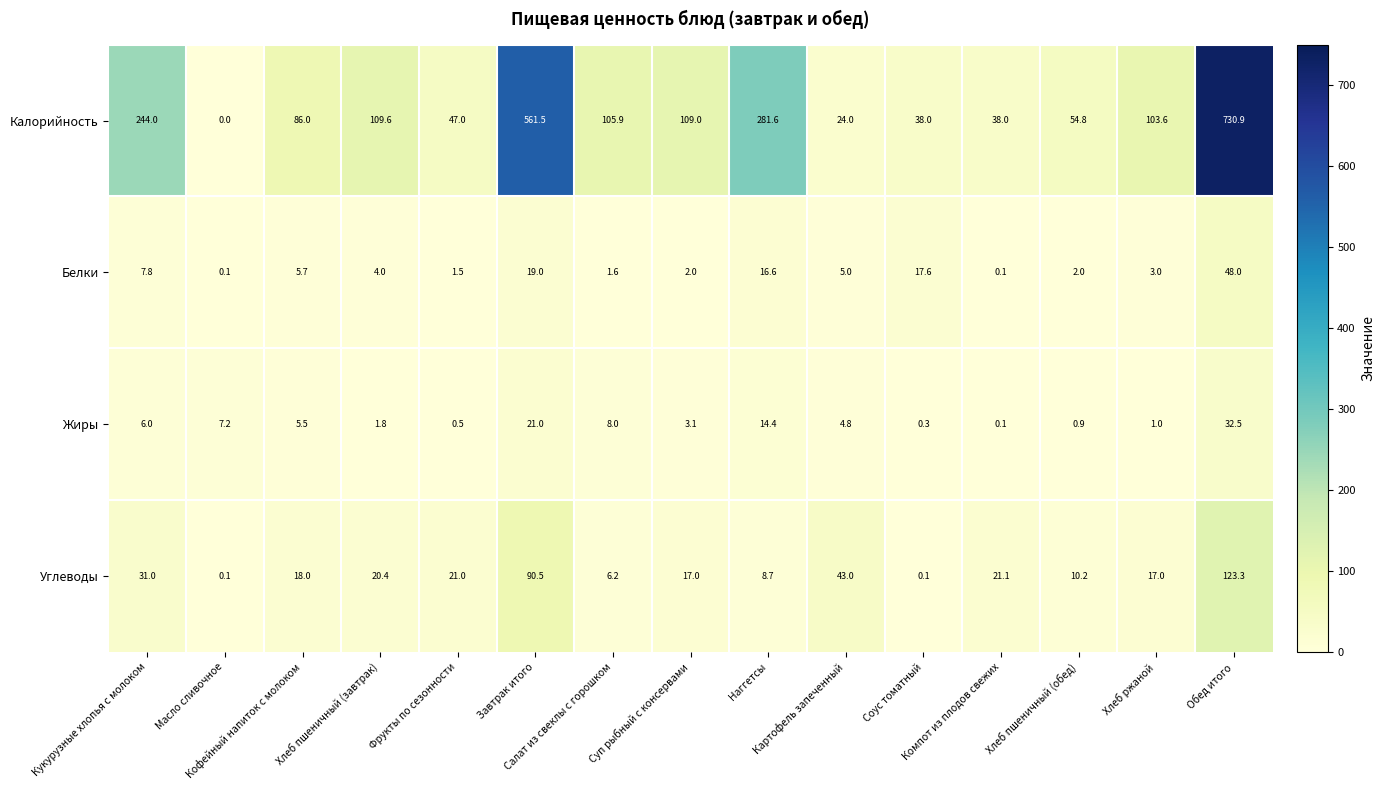

What is the maximum value shown in the chart?

730.9